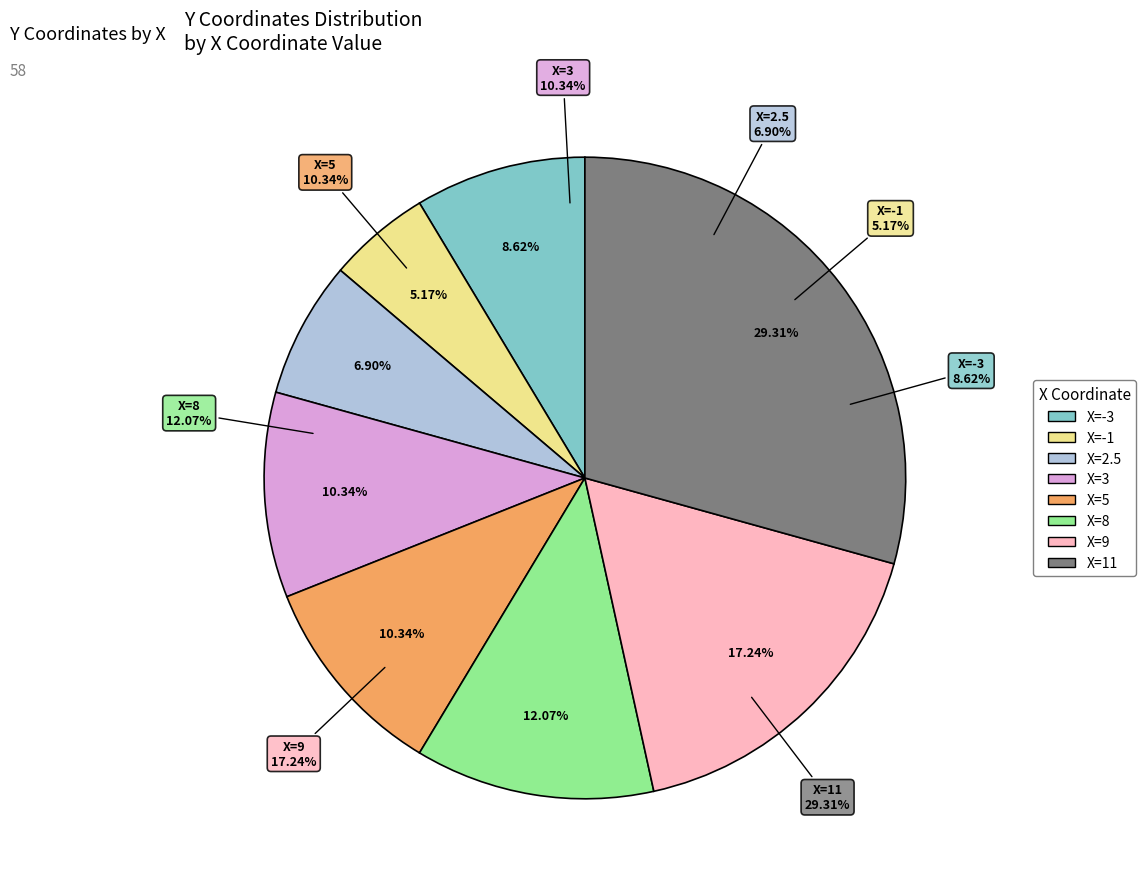

To the nearest percent, what is the combined percentage of 11 and 2.5?

36%